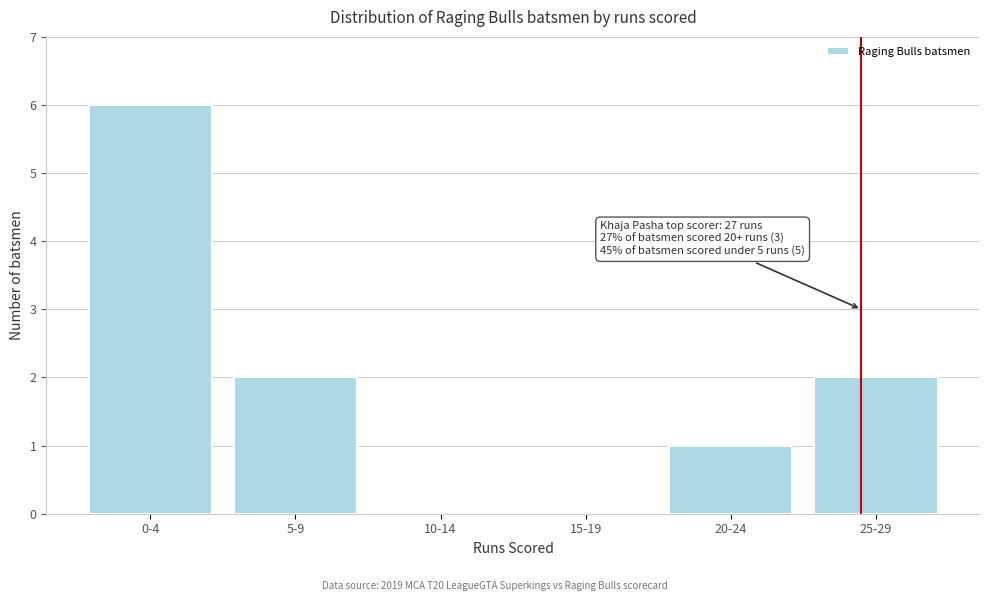

Reading right to left, transcribe all the data shown in this chart.

25-29=2	20-24=1	15-19=0	10-14=0	5-9=2	0-4=6